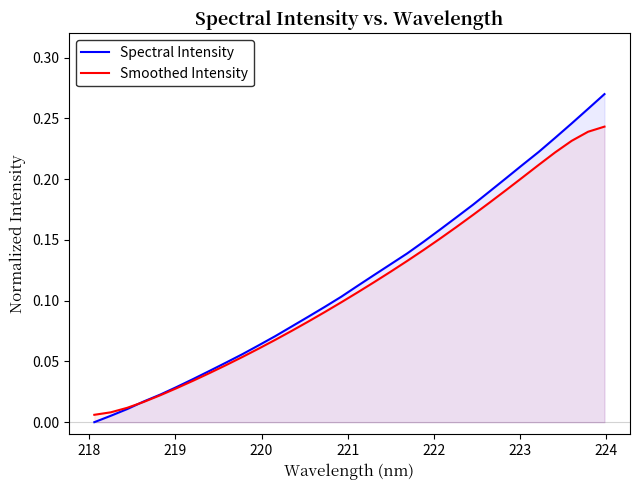

What is the average value of the Smoothed Intensity series?

0.1